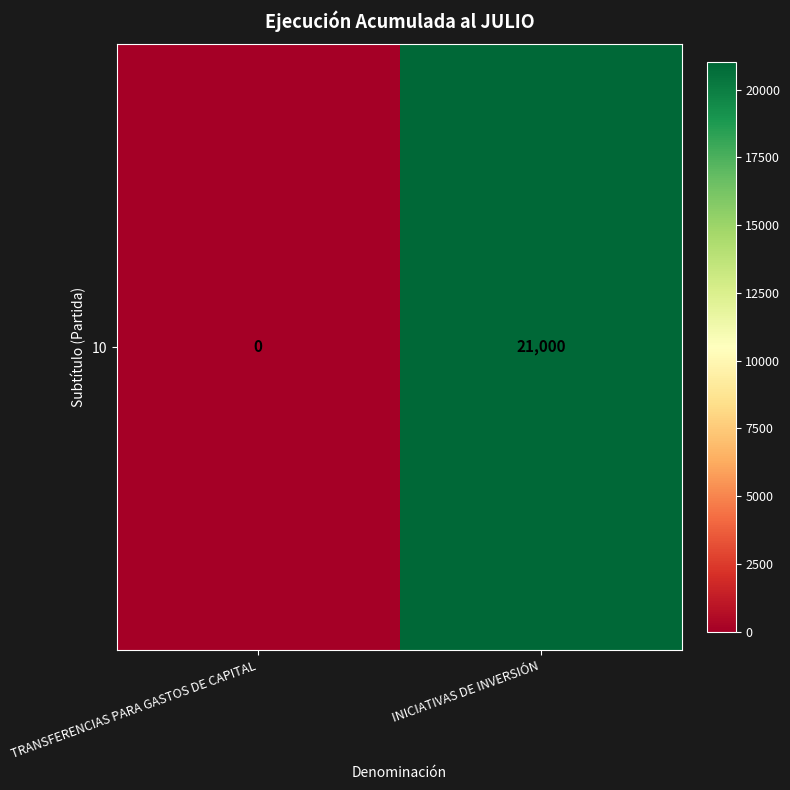

Which has a higher value, TRANSFERENCIAS PARA GASTOS DE CAPITAL or INICIATIVAS DE INVERSIÓN?

INICIATIVAS DE INVERSIÓN